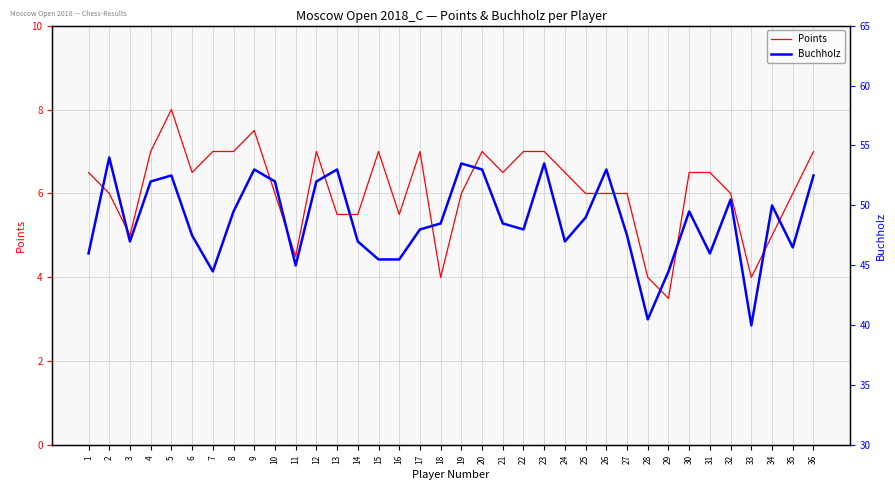

What is the difference between the Points values at 2 and 4?

1.0